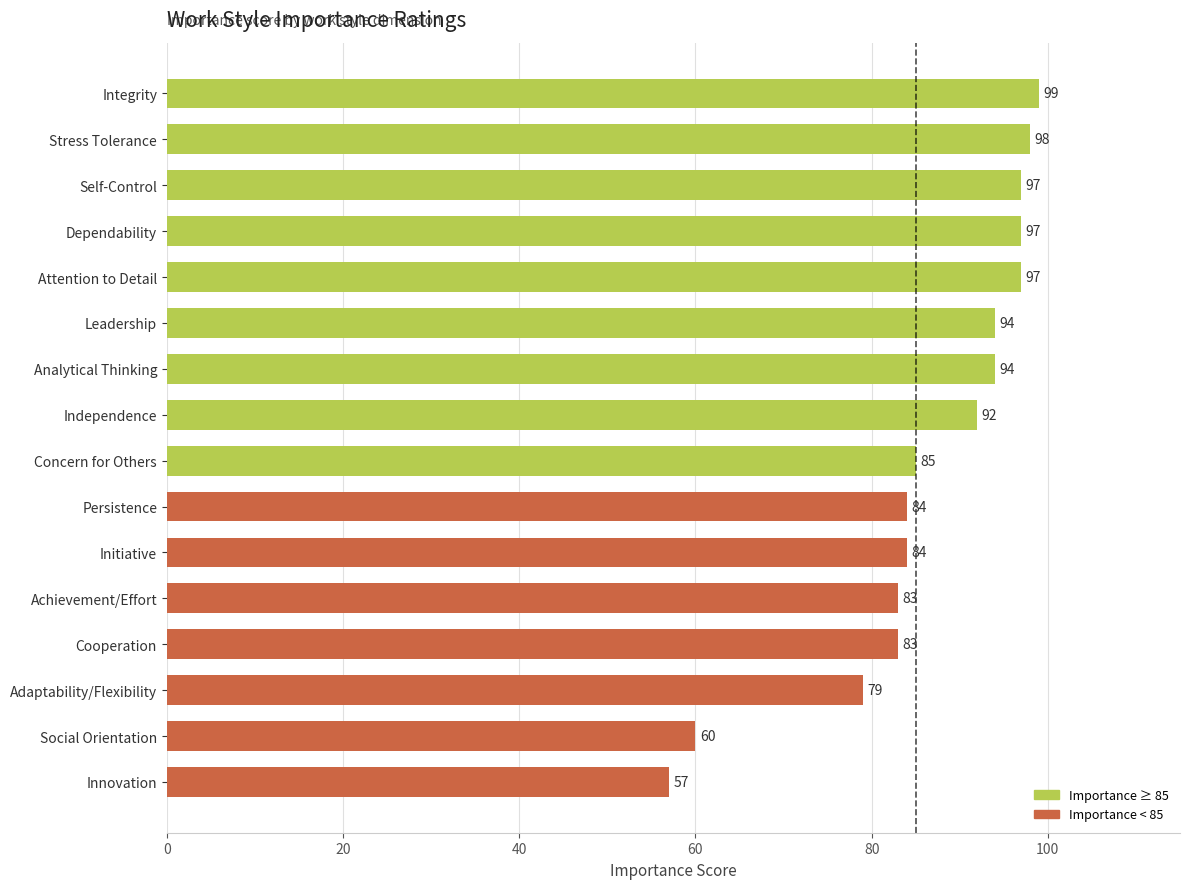

Reading top to bottom, extract all data points from this chart.

99	98	97	97	97	94	94	92	85	84	84	83	83	79	60	57